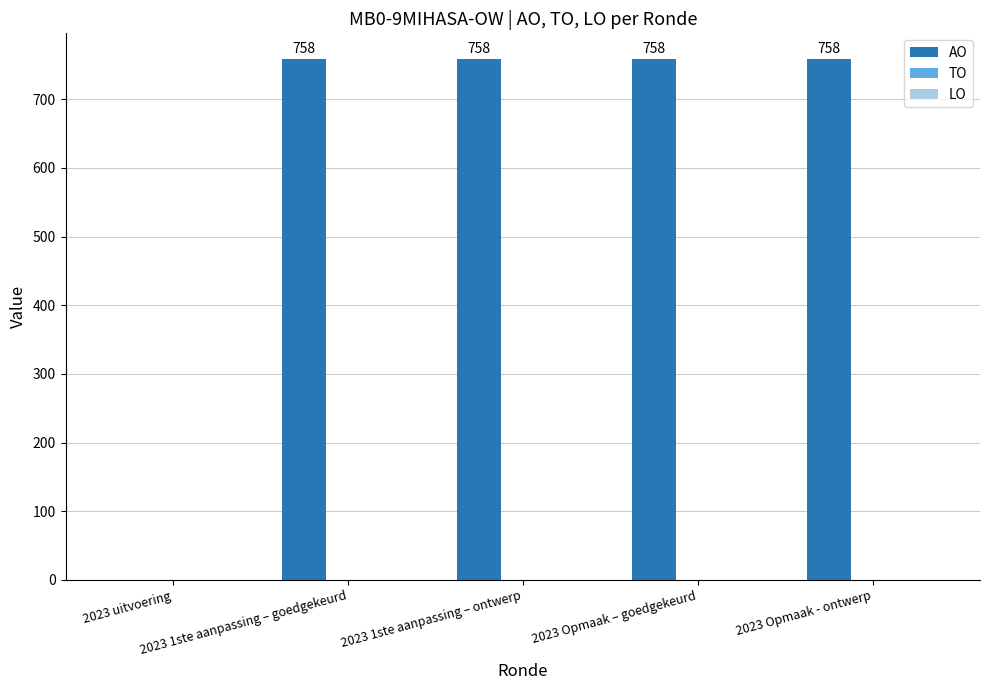

What is the greatest value displayed?

758